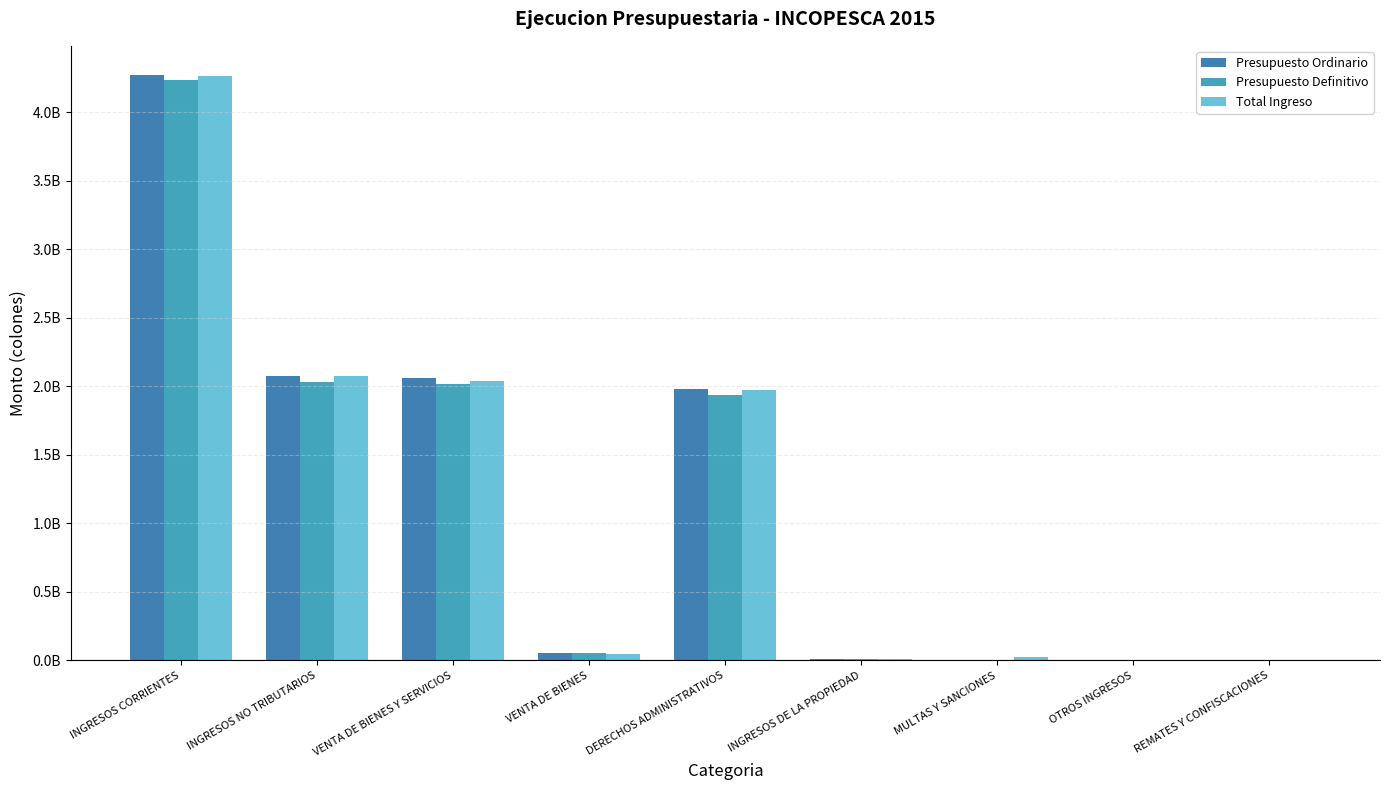

At which category is the sum across all series the highest?

INGRESOS CORRIENTES